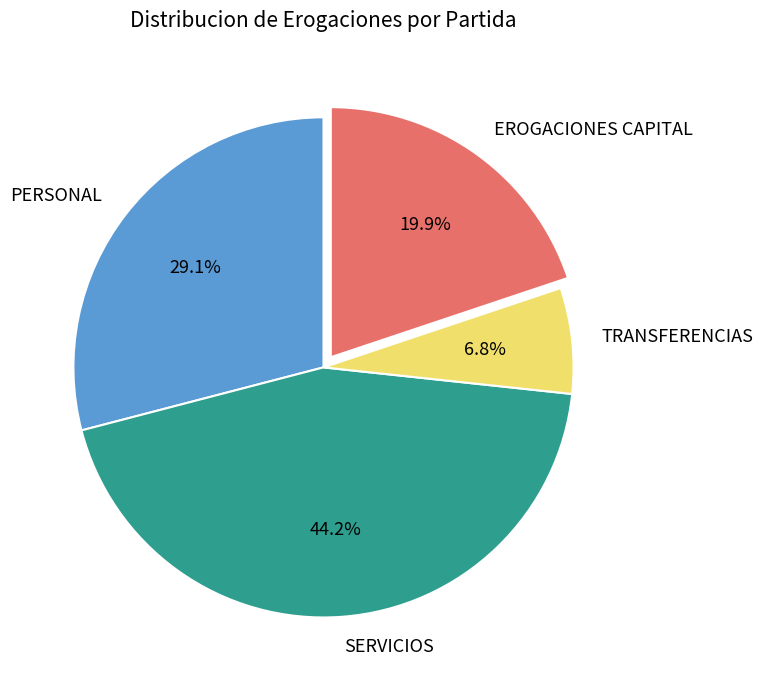

Between SERVICIOS and PERSONAL, which is larger?

SERVICIOS